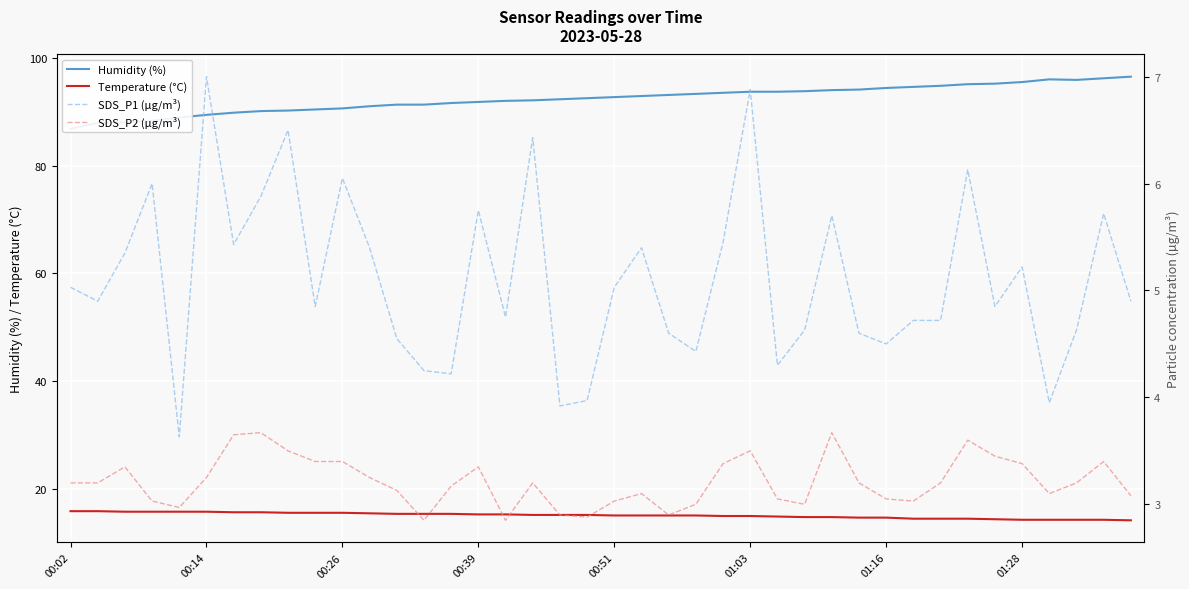

True or false: Temperature (°C) and Humidity (%) cross at least once.

False